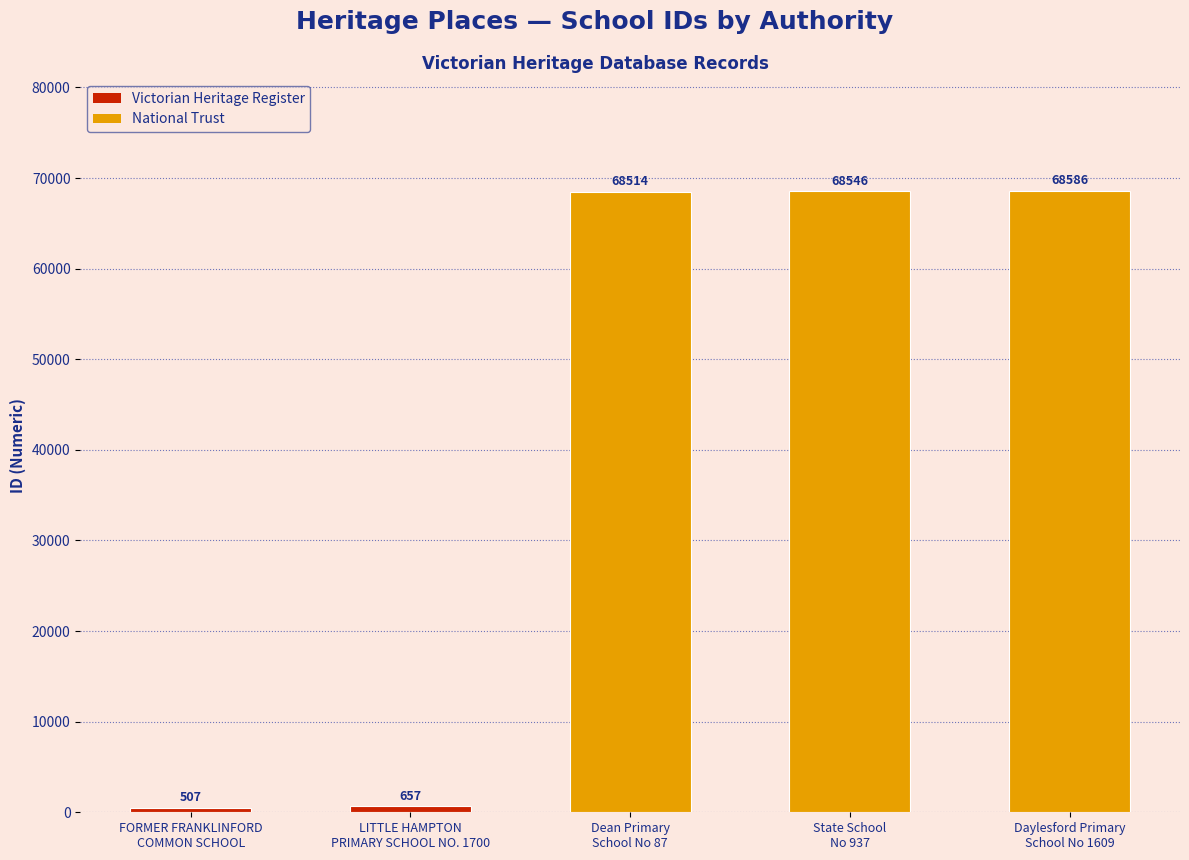

What is the difference between the values at LITTLE HAMPTON
PRIMARY SCHOOL NO. 1700 and Dean Primary
School No 87?

67857